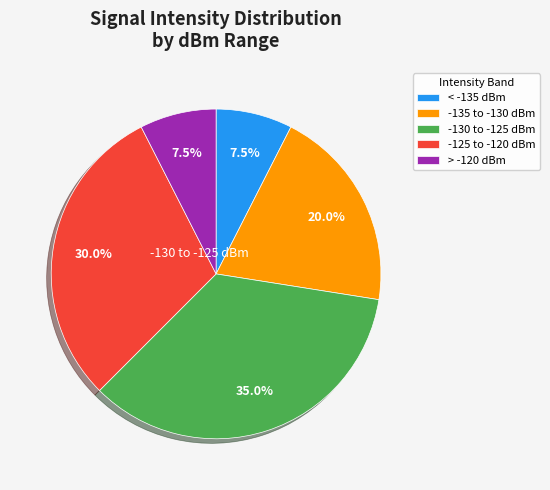

Which category has the biggest portion of the pie?

-130 to -125 dBm